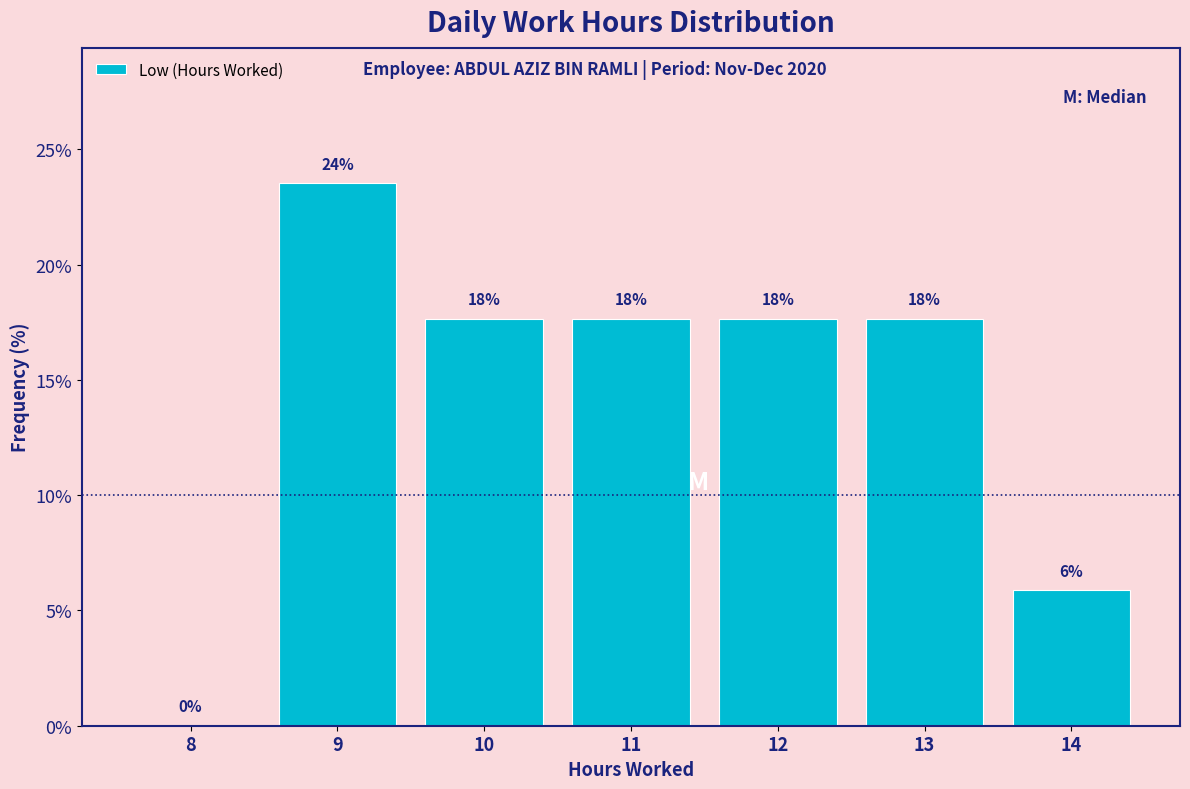

Are the bars horizontal?

No